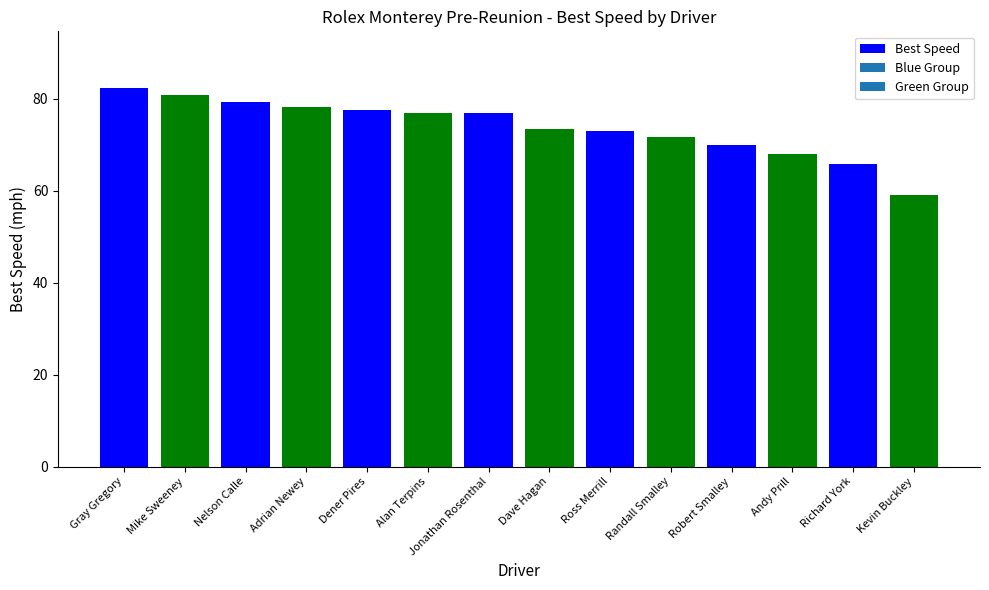

What is the minimum value shown in the chart?

59.1